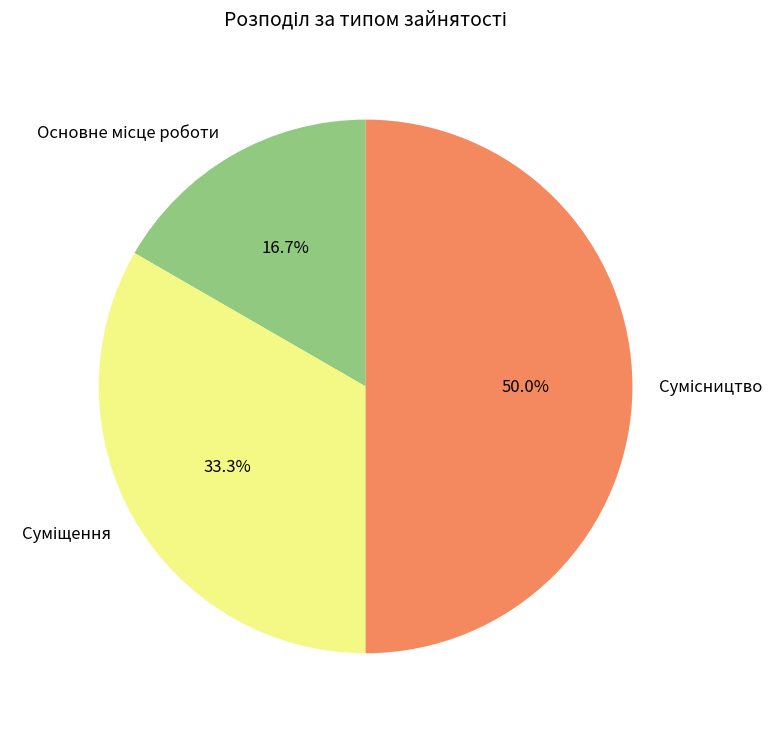

Approximately how many times larger is the value at Сумісництво compared to Основне місце роботи?

3.0